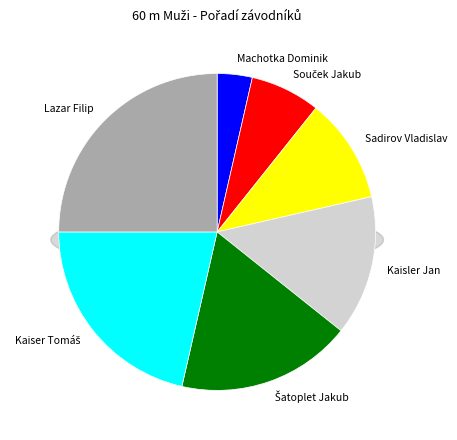

Rank the categories by value from lowest to highest.

Machotka Dominik, Souček Jakub, Sadirov Vladislav, Kaisler Jan, Šatoplet Jakub, Kaiser Tomáš, Lazar Filip